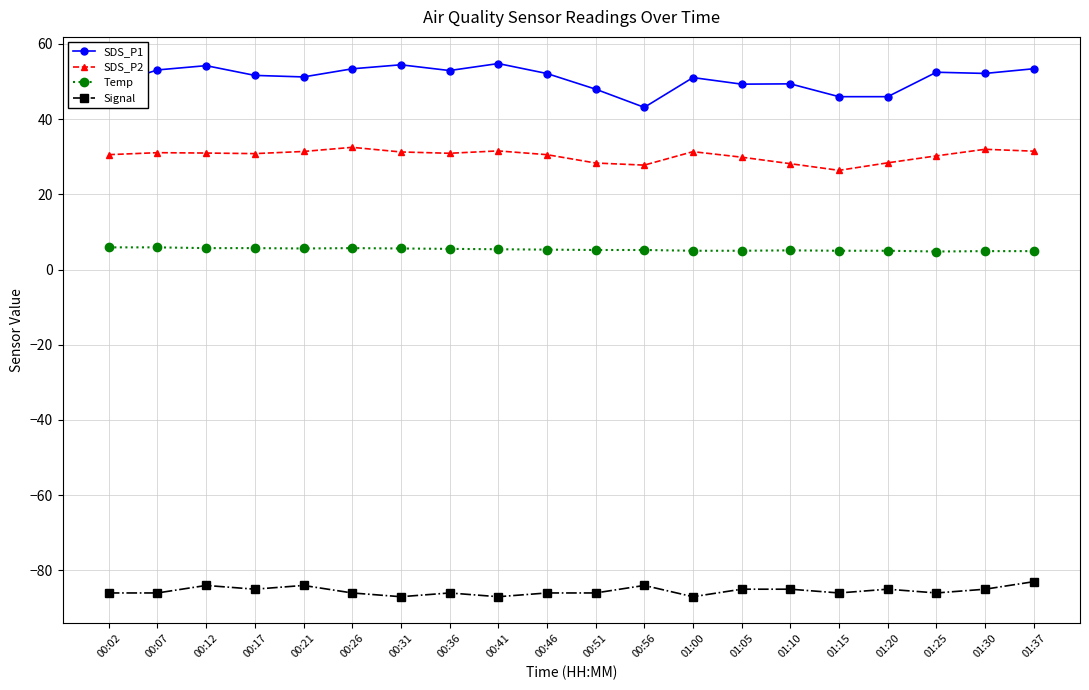

True or false: SDS_P1 has more than 0 interior local peaks.

True